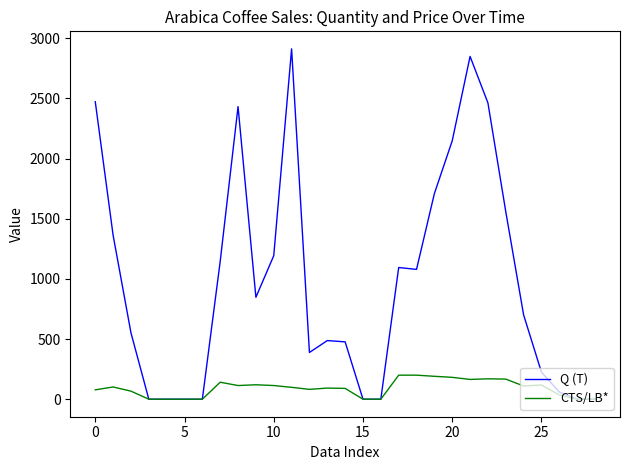

What is the highest value of the Q (T) series?

2911.8